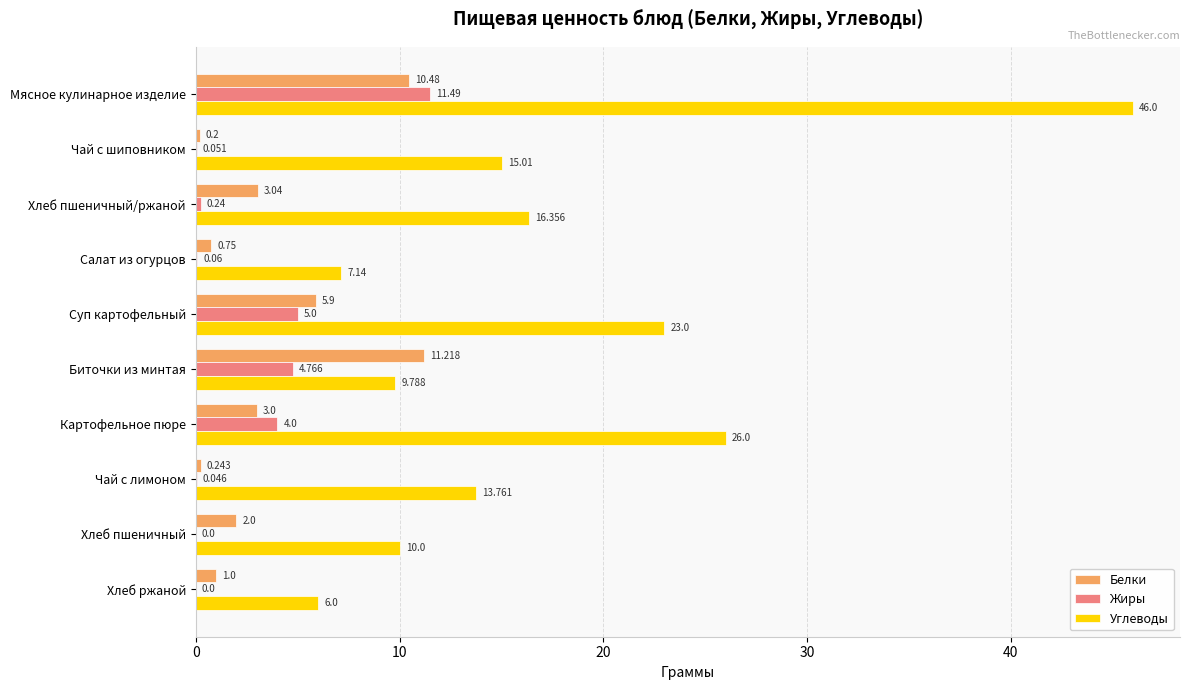

Between Чай с шиповником and Хлеб пшеничный/ржаной, which series saw the biggest shift?

Белки